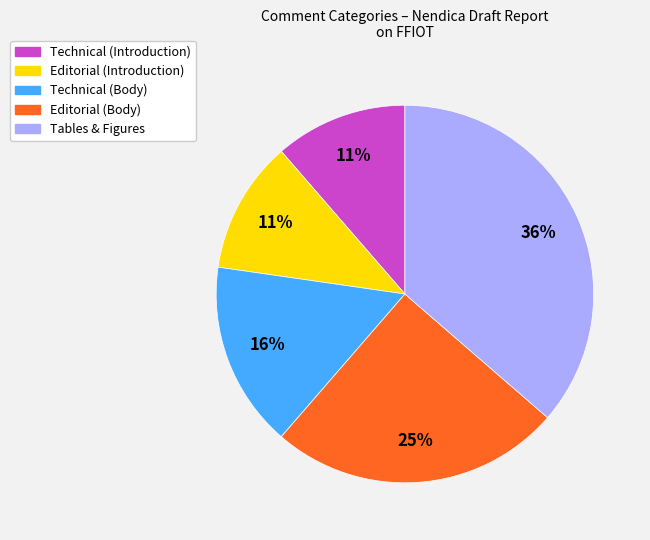

How many segments does this pie chart have?

5